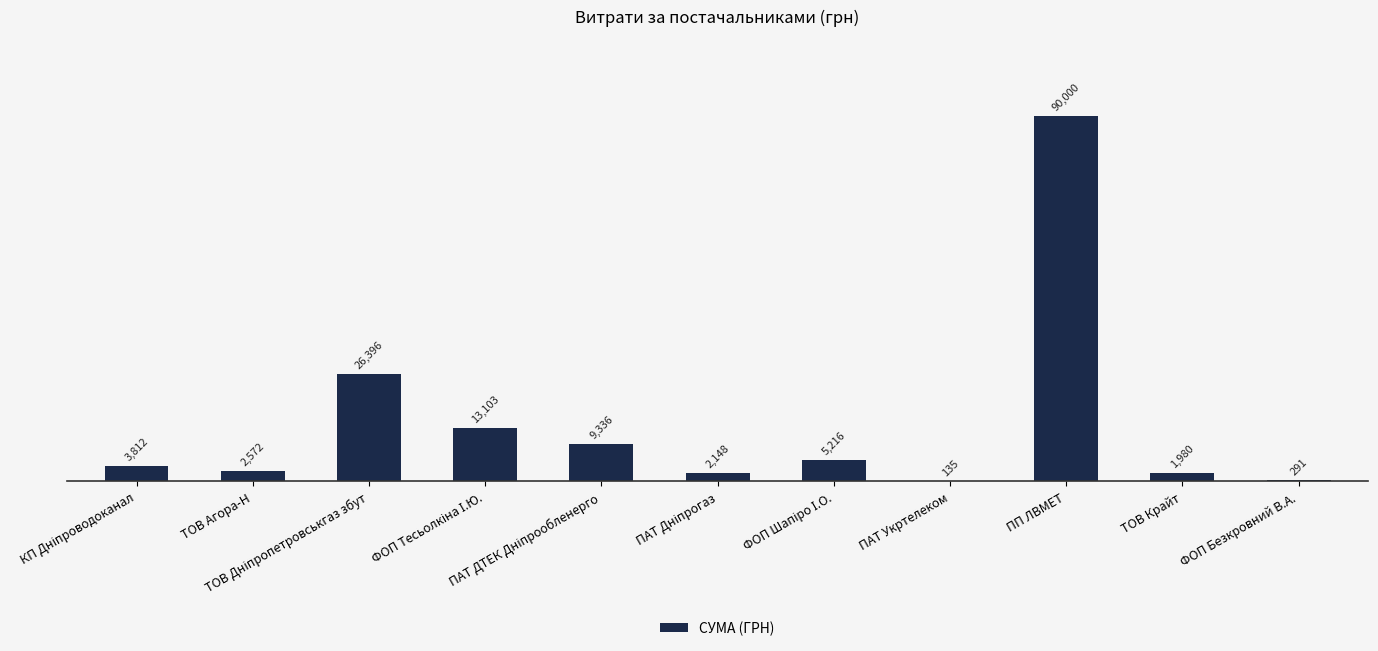

What is the greatest value displayed?

90000.0